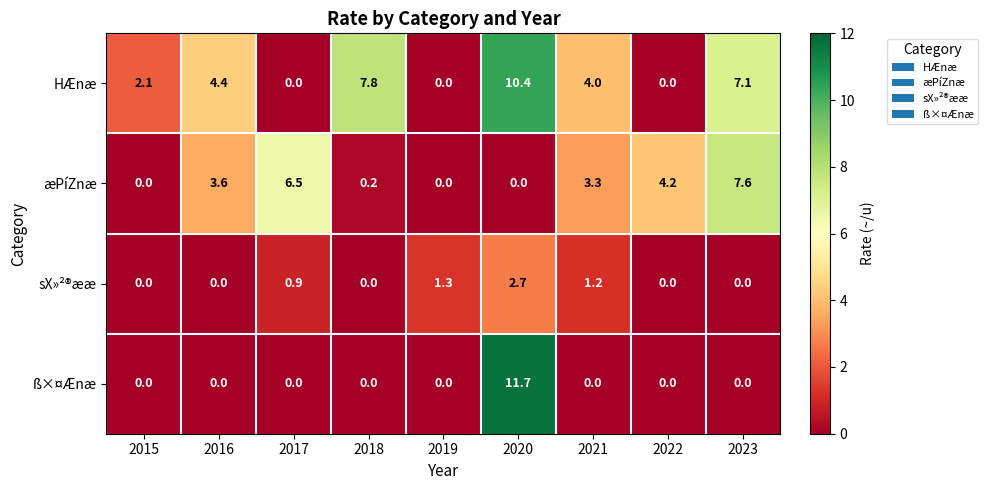

Rank the series by their maximum value, from highest to lowest.

ß×¤Ænæ, HÆnæ, æPíZnæ, sX»²®ææ